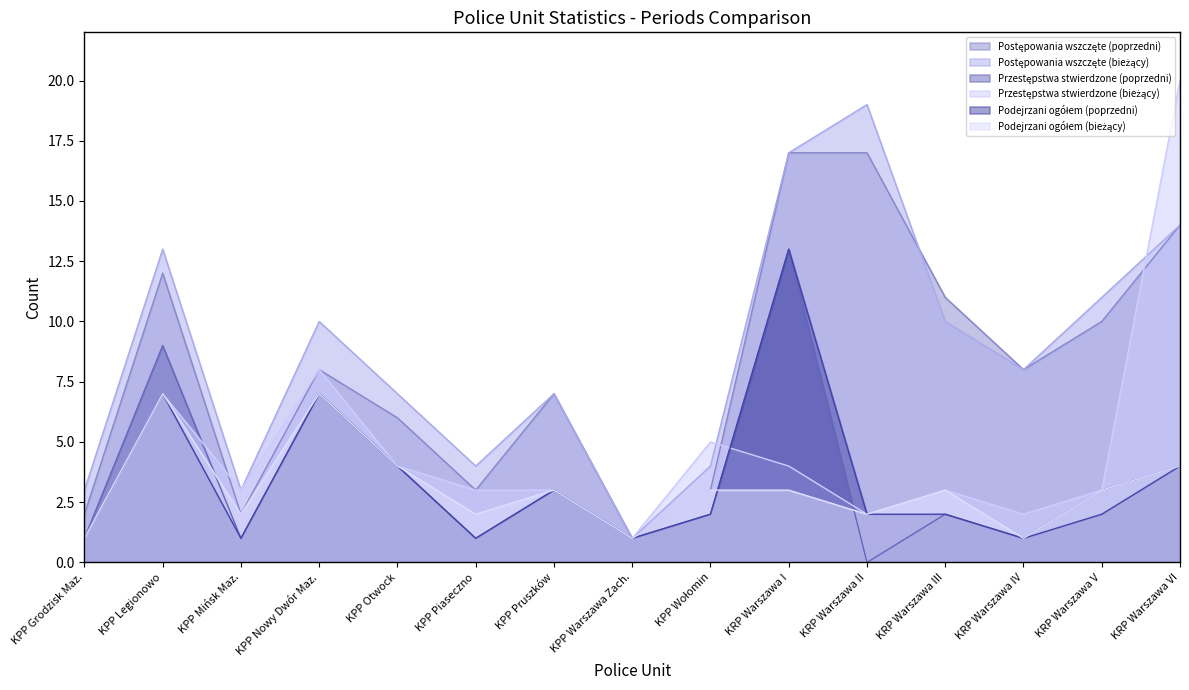

True or false: Podejrzani ogółem (poprzedni) has more than 2 points higher than both neighbors.

True